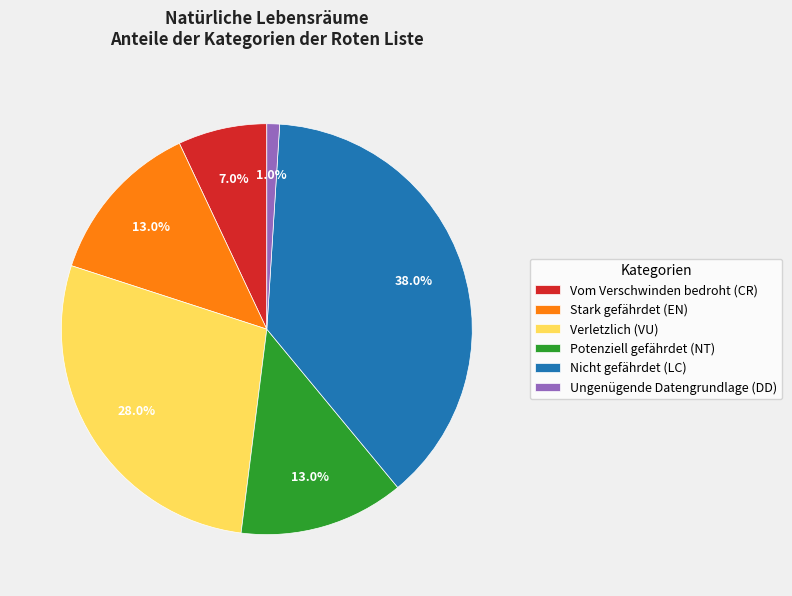

Approximately how many times larger is the value at Verletzlich (VU) compared to Stark gefährdet (EN)?

2.2